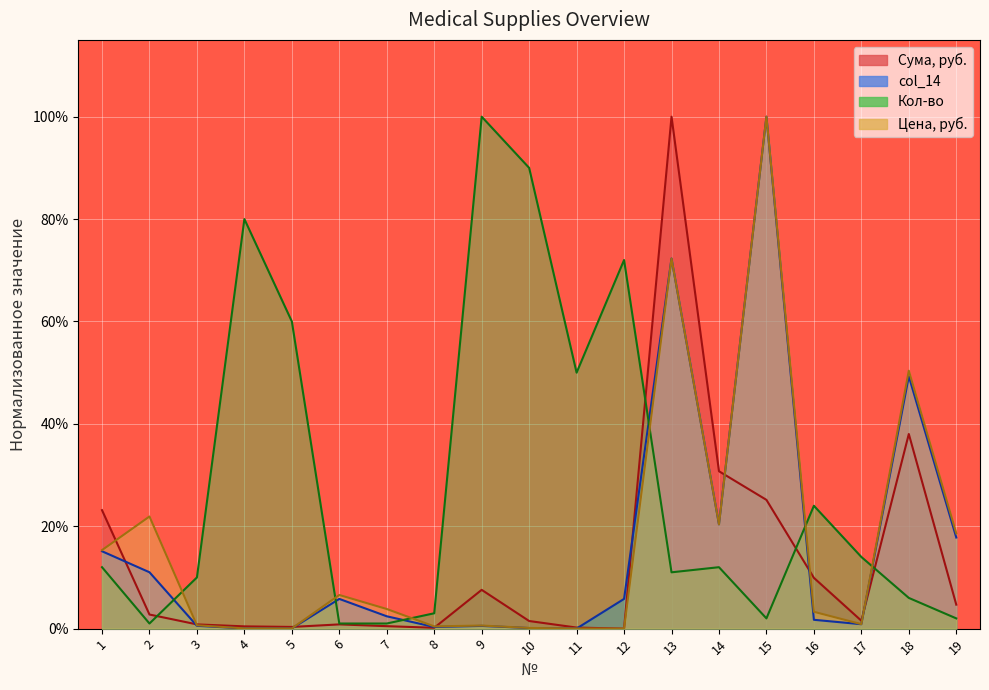

The Кол-во series shows 0.1 at 13. True or false?

True